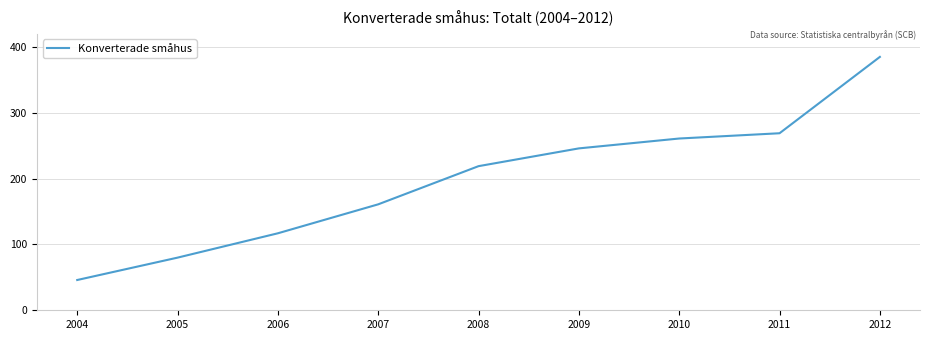

Does the chart display data point markers on the line(s)?

No